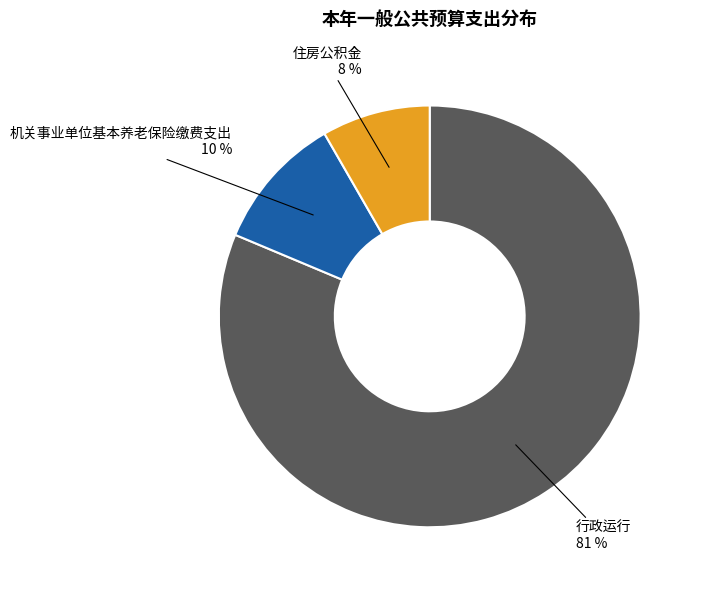

Is it true that 行政运行 is 81% of the pie?

True